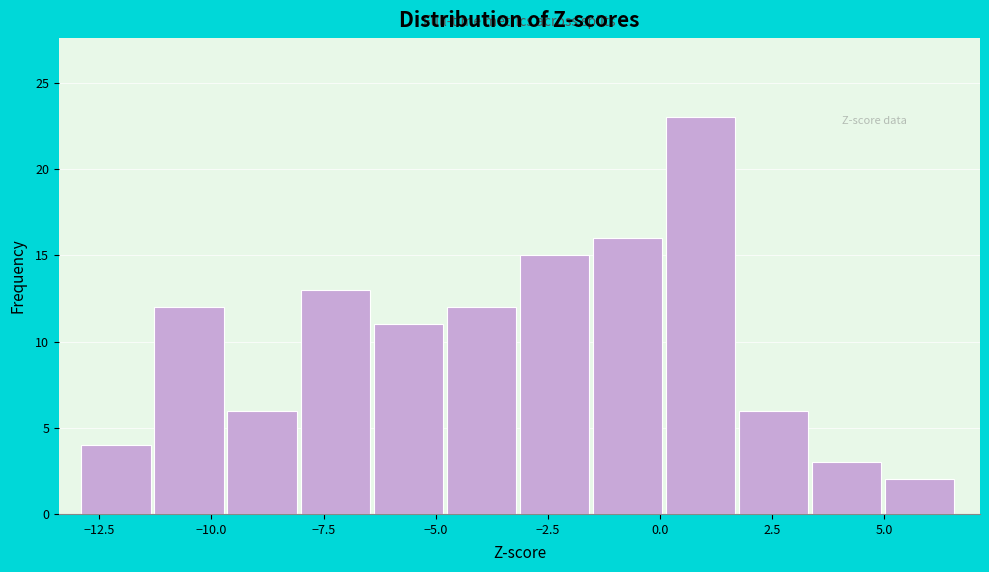

Around what value on the x-axis is the tallest bar? Give the approximate position of its centre, as read against the axis.

1.0